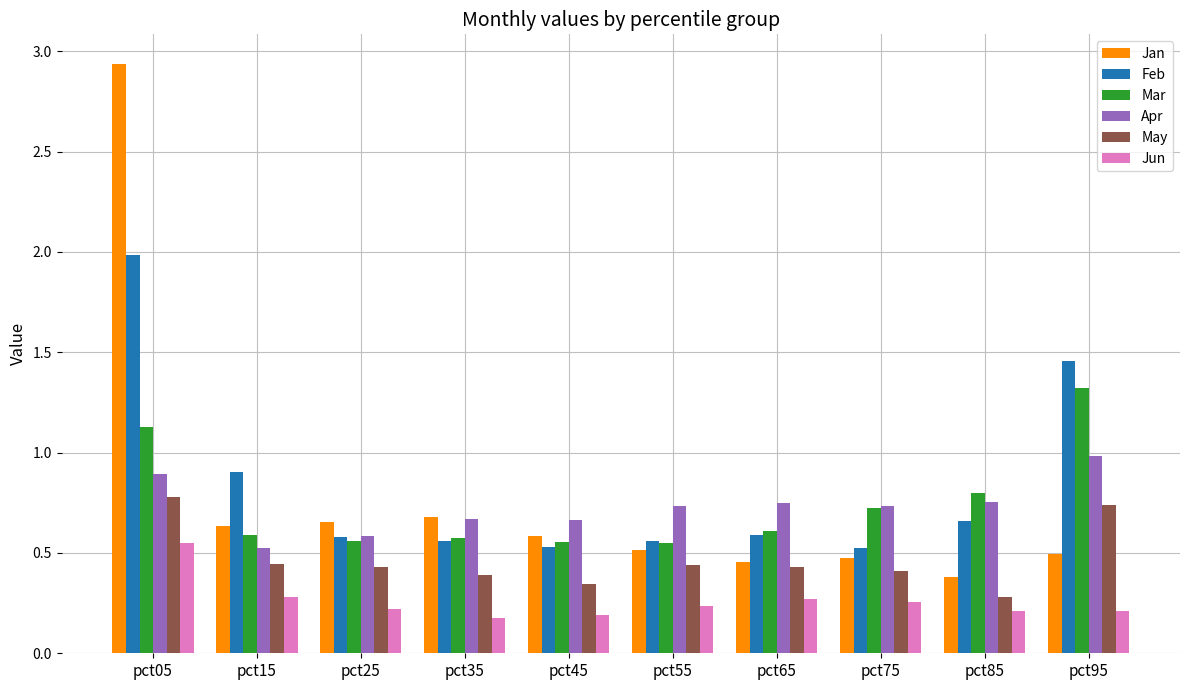

List the series in order of their peak value, lowest first.

Jun, May, Apr, Mar, Feb, Jan